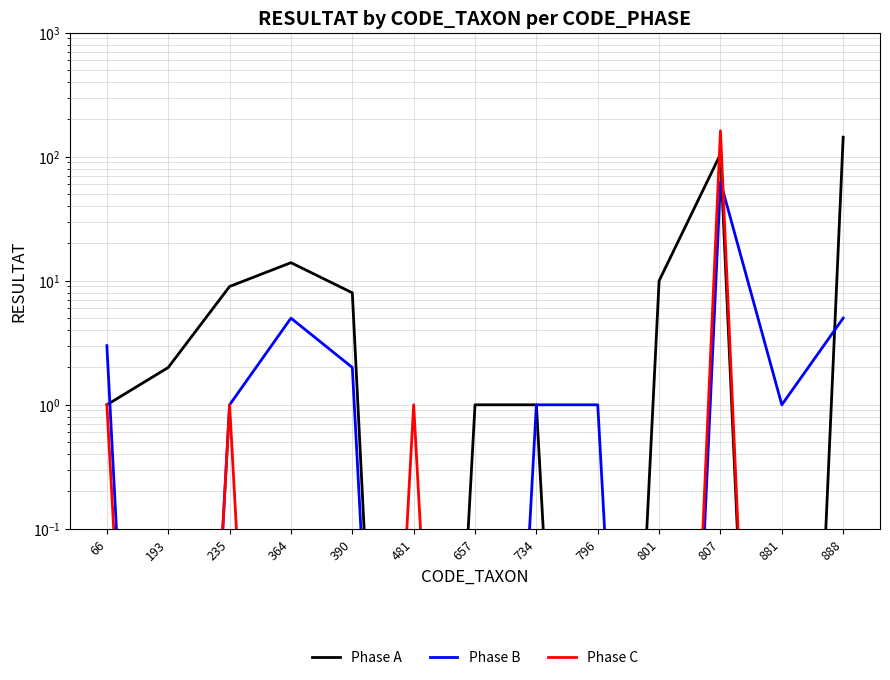

Where is Phase A nearest to the value 72?

807